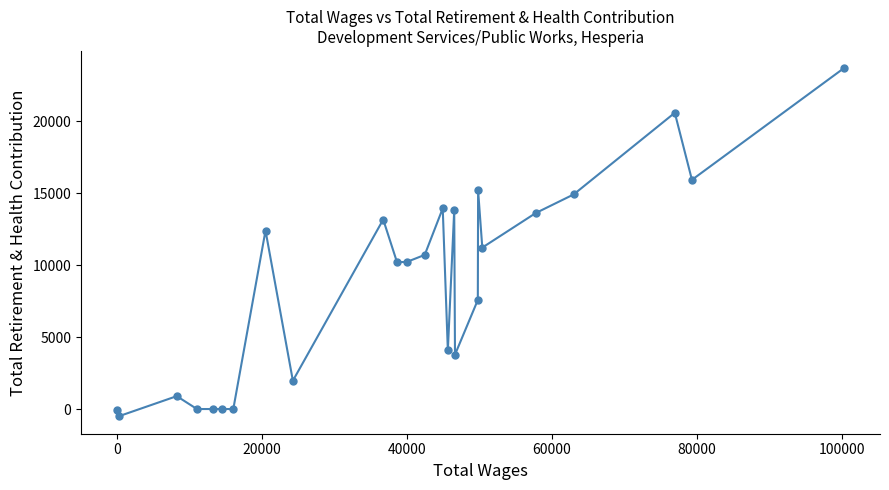

What is the sum of all values?

217228